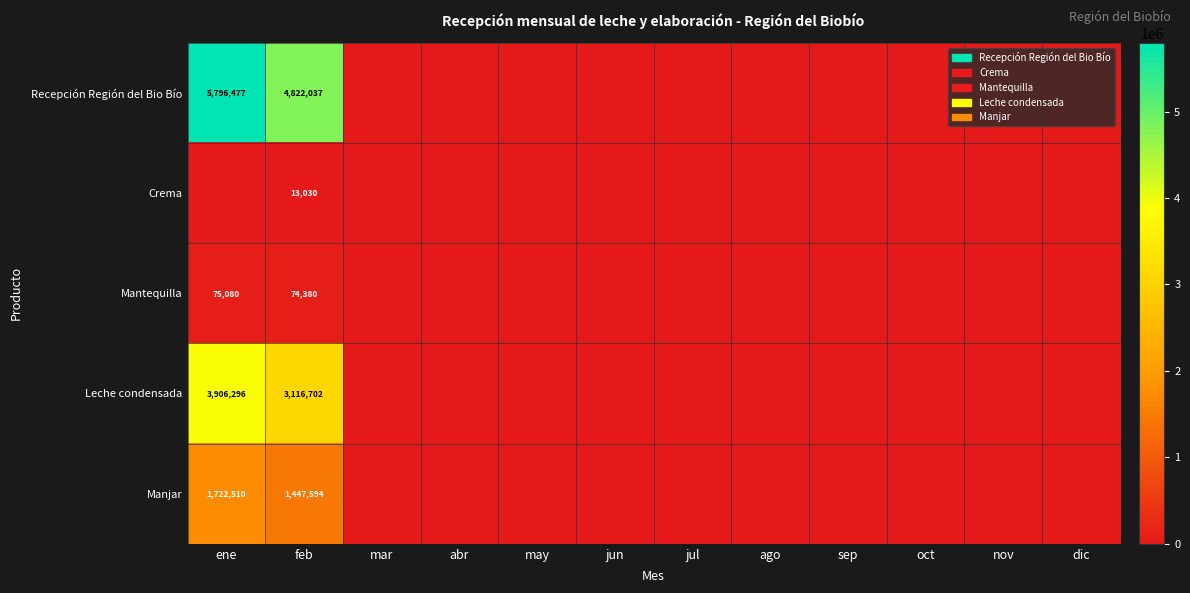

What is the total value across all series at feb?

9473743